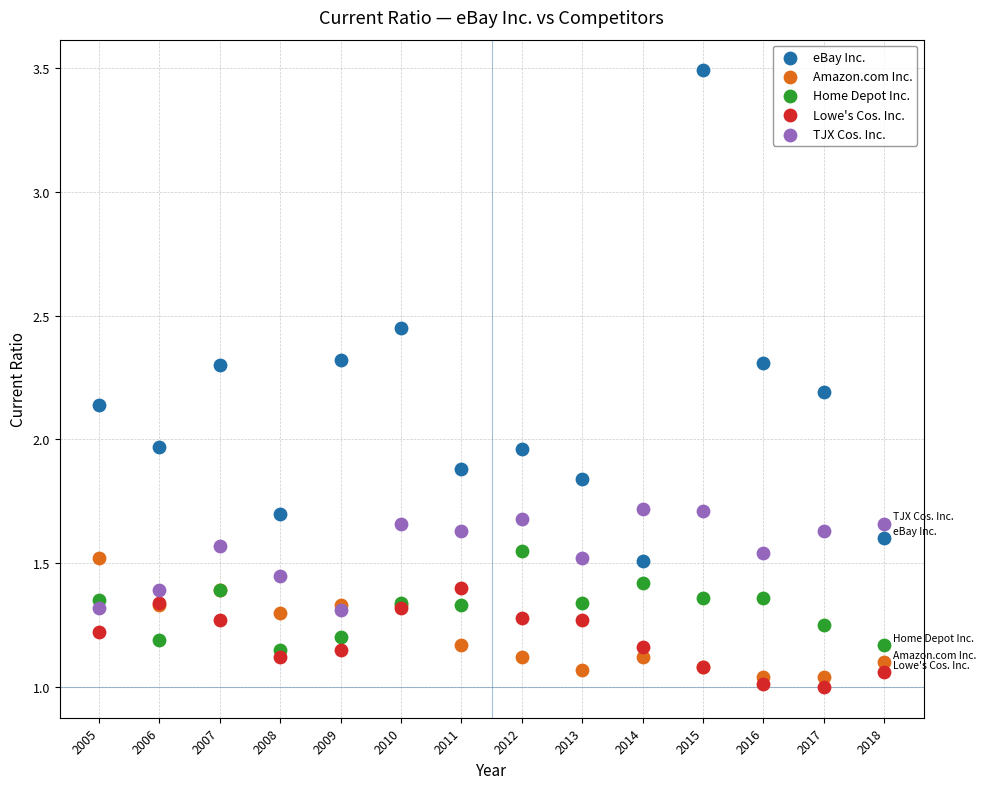

What are all the series names shown in the legend?

eBay Inc., Amazon.com Inc., Home Depot Inc., Lowe's Cos. Inc., TJX Cos. Inc.